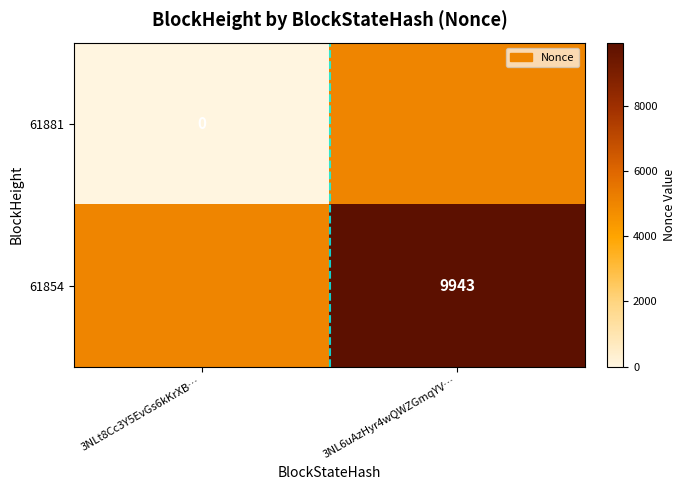

Is the value of 61881 at 3NLt8Cc3Y5EvGs6kKrXB… greater than the value of 61854 at 3NL6uAzHyr4wQWZGmqYV…?

No